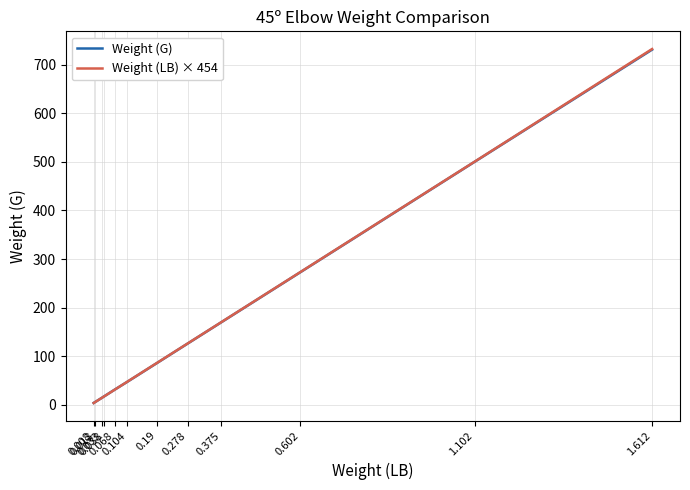

Between 0.033 and 0.19, which series saw the biggest shift?

Weight (LB) × 454